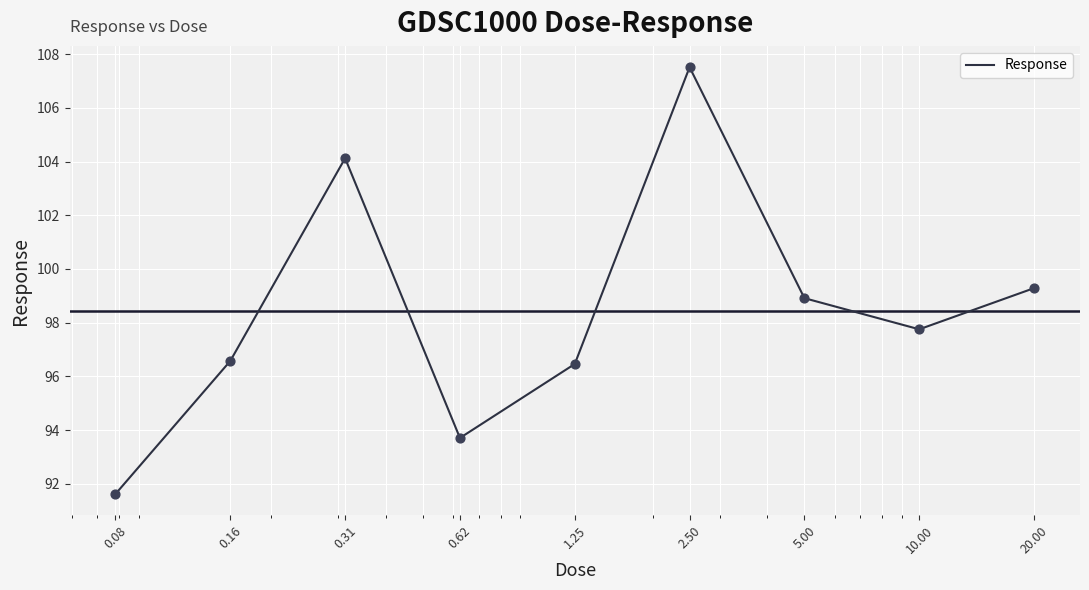

What is the minimum value shown in the chart?

91.6